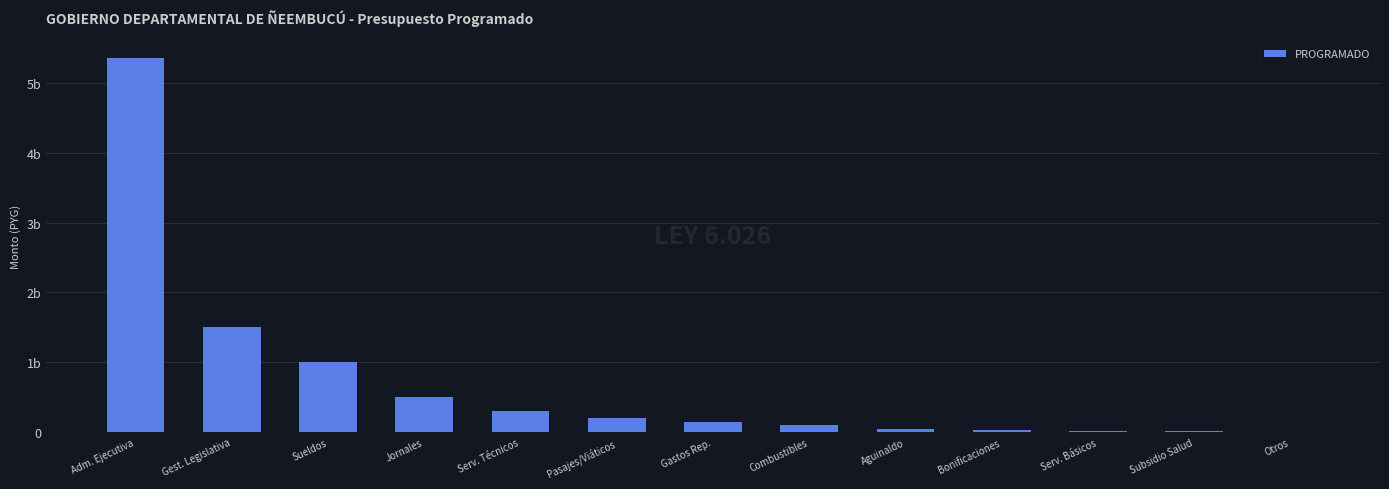

Are the bars horizontal?

No